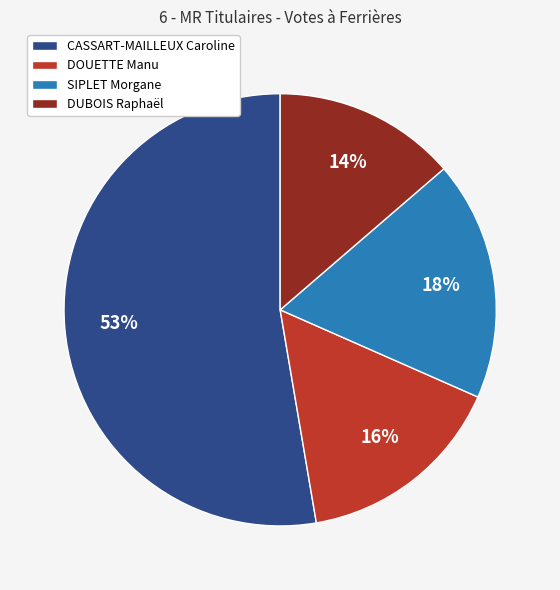

To the nearest percent, what portion does DUBOIS Raphaël represent?

14%